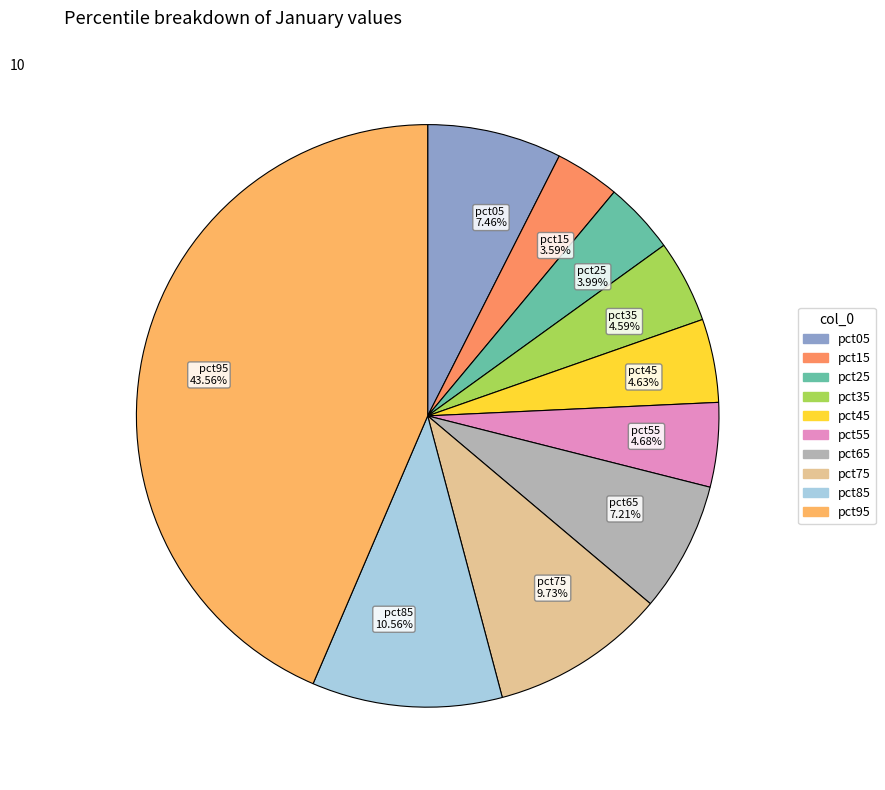

Does pct65 7.21% account for over 50% of the chart?

No